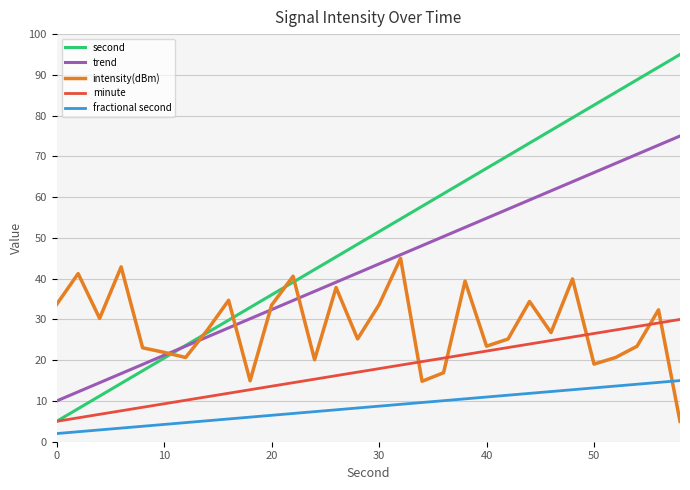

At how many categories does at least one series exceed 19?

30